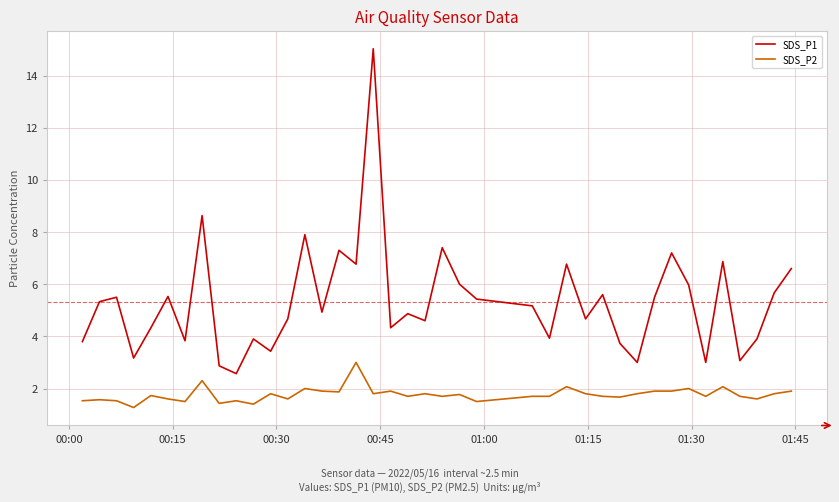

What is the maximum value for SDS_P2?

3.0